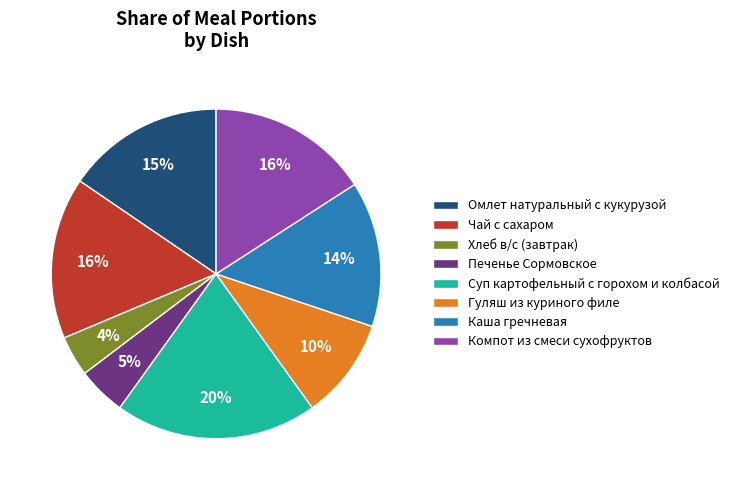

The Каша гречневая slice represents 4% of the pie. True or false?

False